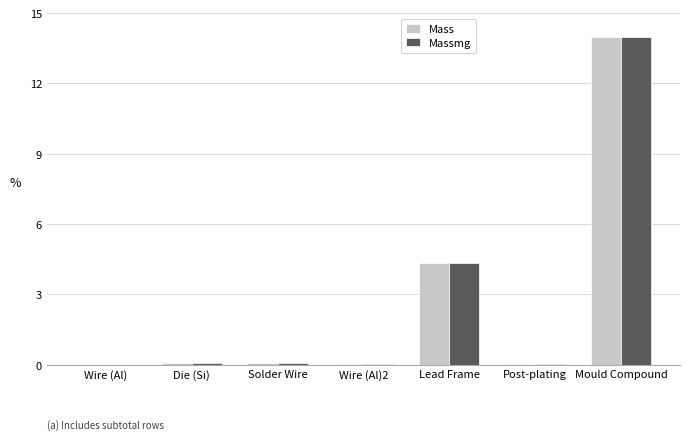

Which series changed the most between Lead Frame and Mould Compound?

Mass